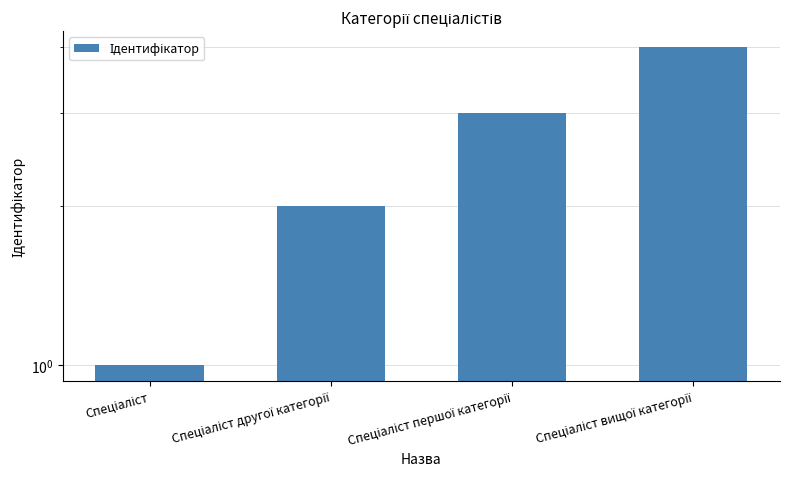

True or false: the data shows 5 at Спеціаліст першої категорії.

False